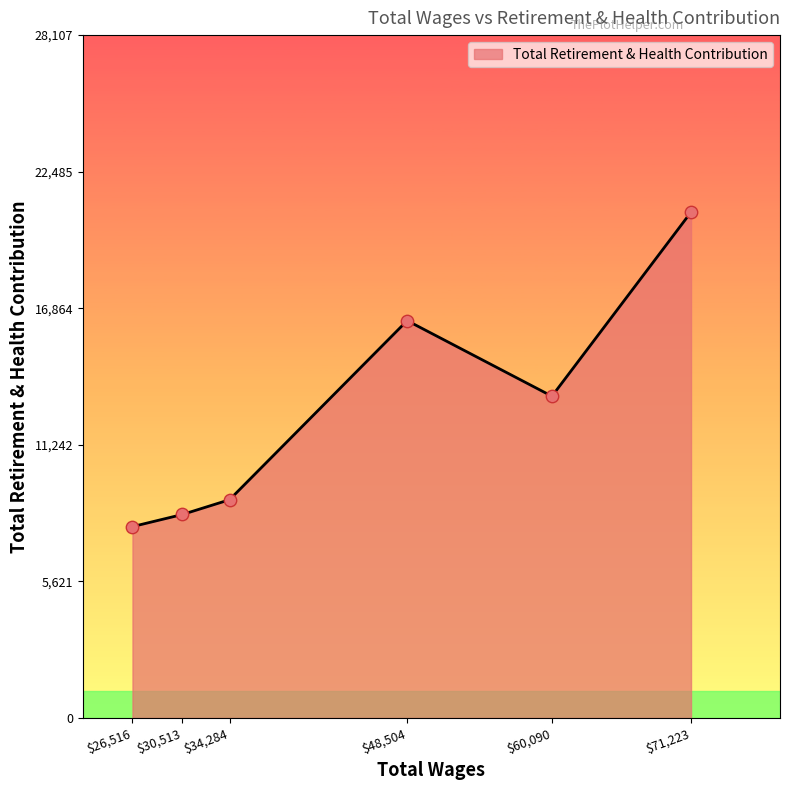

What is the average value?

12608